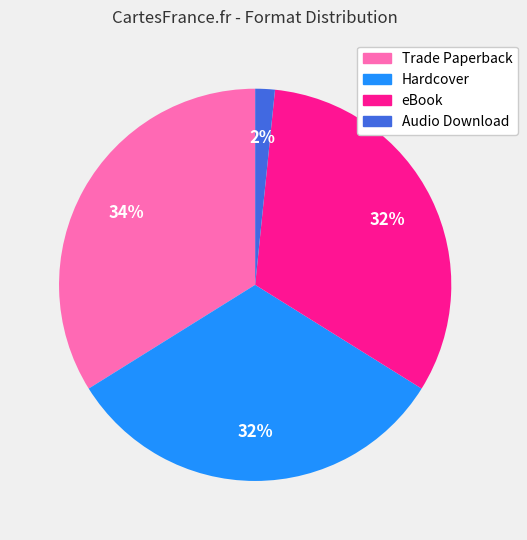

Is Hardcover the majority of the pie?

No